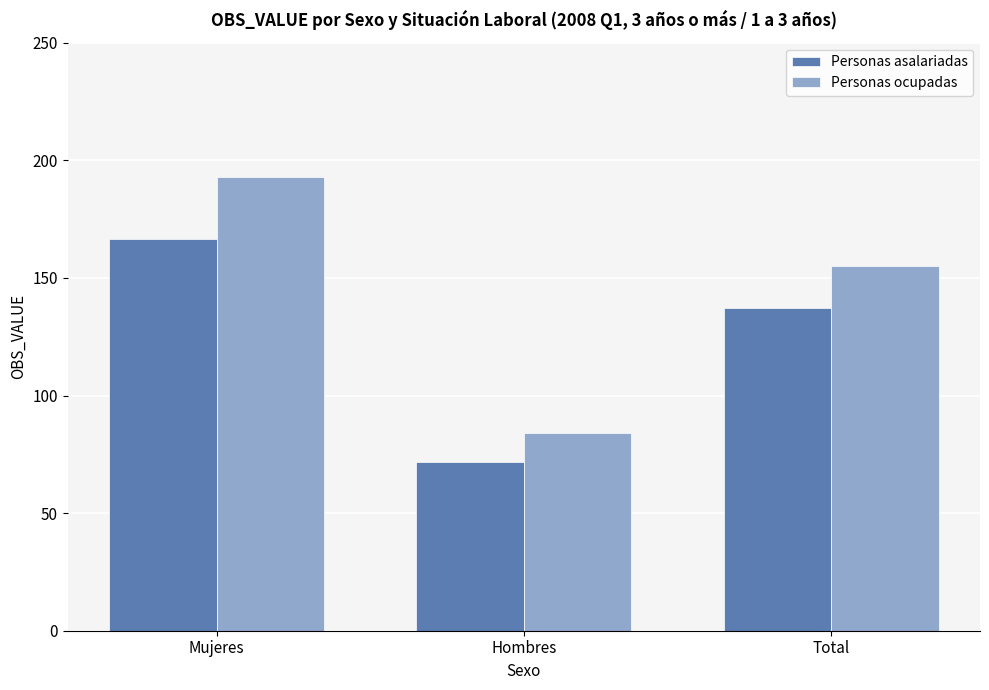

How many values in the Personas ocupadas series exceed 154?

2